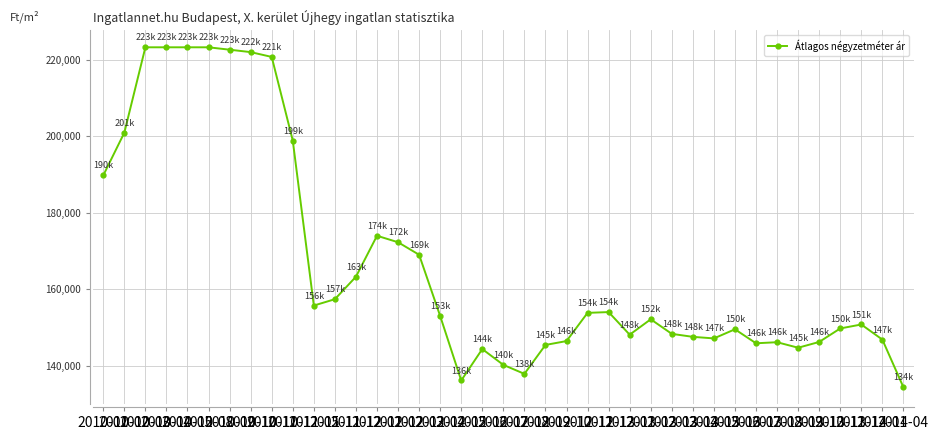

True or false: there are more than 2 points higher than both neighbors.

True